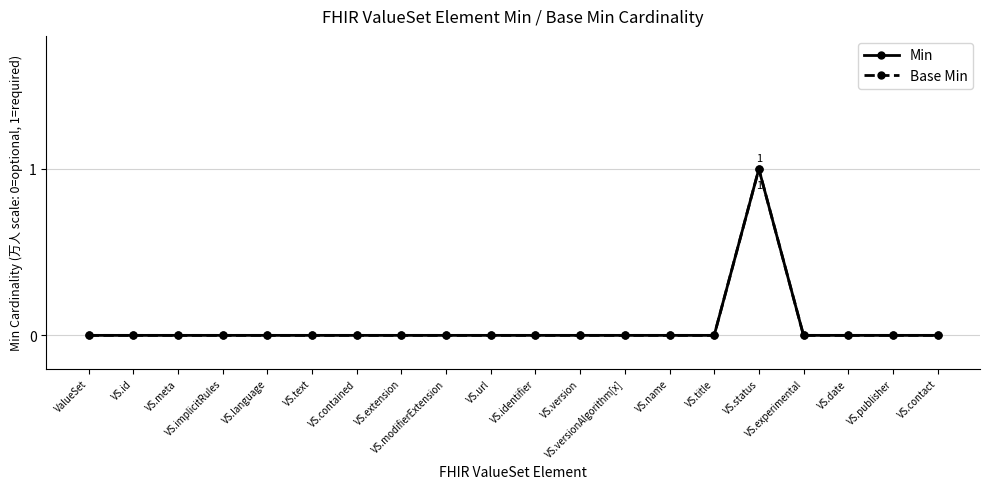

Reading left to right, list all the values displayed in this chart.

Min: ValueSet=0	VS.id=0	VS.meta=0	VS.implicitRules=0	VS.language=0	VS.text=0	VS.contained=0	VS.extension=0	VS.modifierExtension=0	VS.url=0	VS.identifier=0	VS.version=0	VS.versionAlgorithm[x]=0	VS.name=0	VS.title=0	VS.status=1	VS.experimental=0	VS.date=0	VS.publisher=0	VS.contact=0
Base Min: ValueSet=0	VS.id=0	VS.meta=0	VS.implicitRules=0	VS.language=0	VS.text=0	VS.contained=0	VS.extension=0	VS.modifierExtension=0	VS.url=0	VS.identifier=0	VS.version=0	VS.versionAlgorithm[x]=0	VS.name=0	VS.title=0	VS.status=1	VS.experimental=0	VS.date=0	VS.publisher=0	VS.contact=0